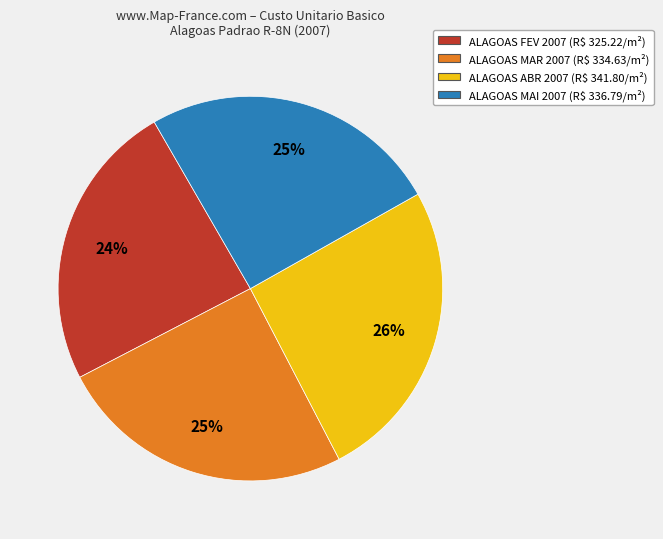

To the nearest percent, what is the difference between the ALAGOAS FEV and ALAGOAS MAR slice percentages?

1%